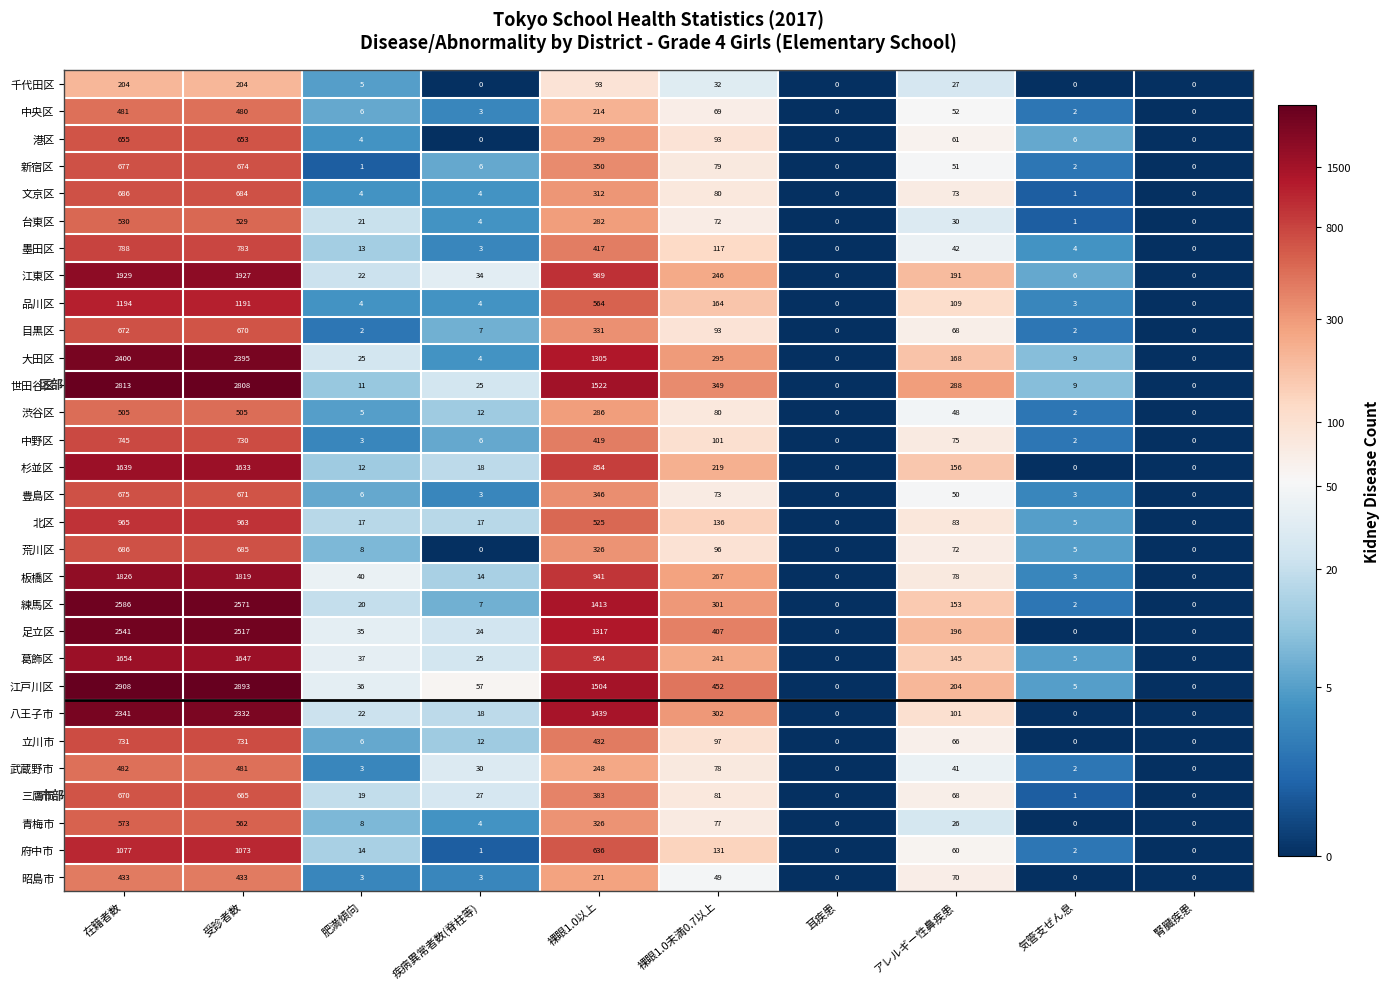

Is it true that 中央区 equals 1 at 気管支ぜん息?

False